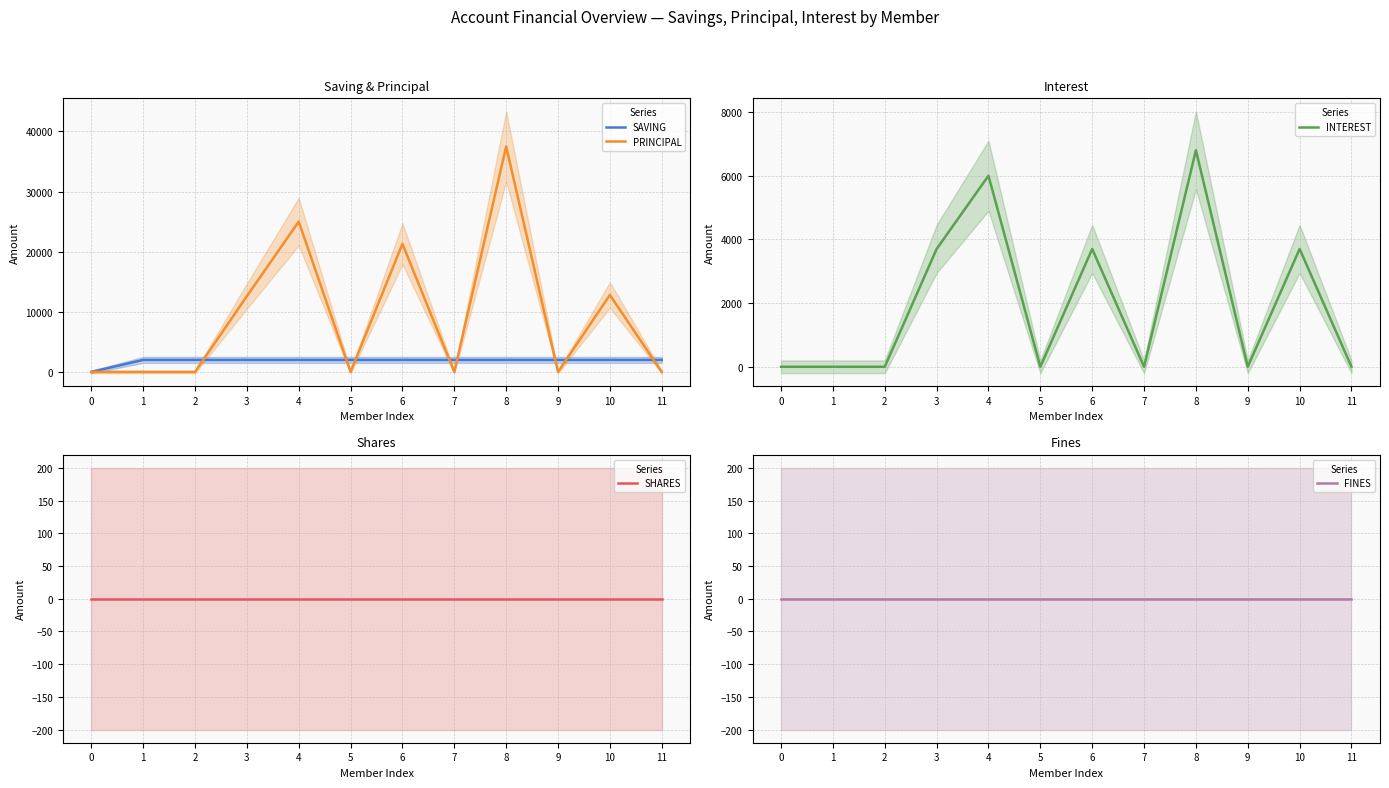

What are all the series names shown in the legend?

SAVING, PRINCIPAL, INTEREST, SHARES, FINES